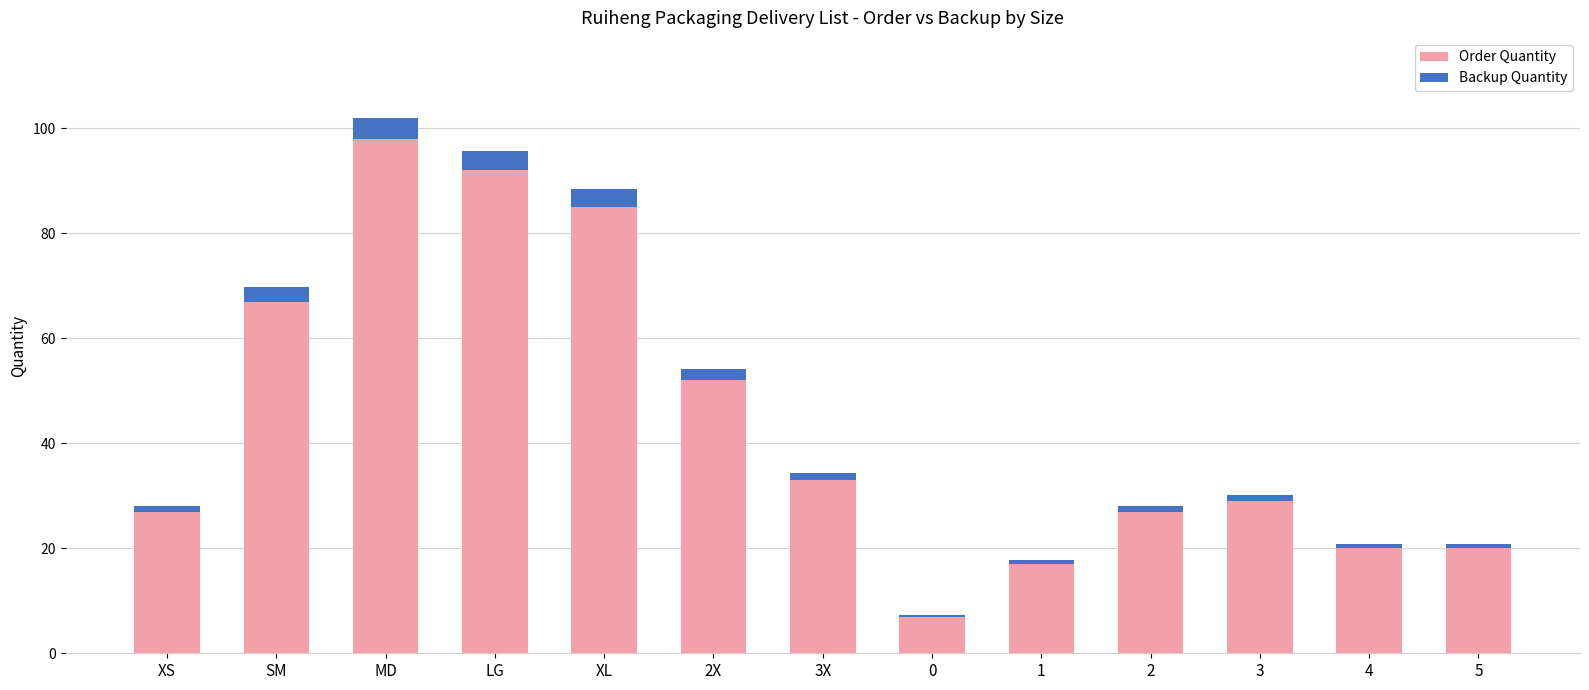

Reading right to left, list the values for the Order Quantity series.

5=20.0	4=20.0	3=29.0	2=27.0	1=17.0	0=7.0	3X=33.0	2X=52.0	XL=85.0	LG=92.0	MD=98.0	SM=67.0	XS=27.0